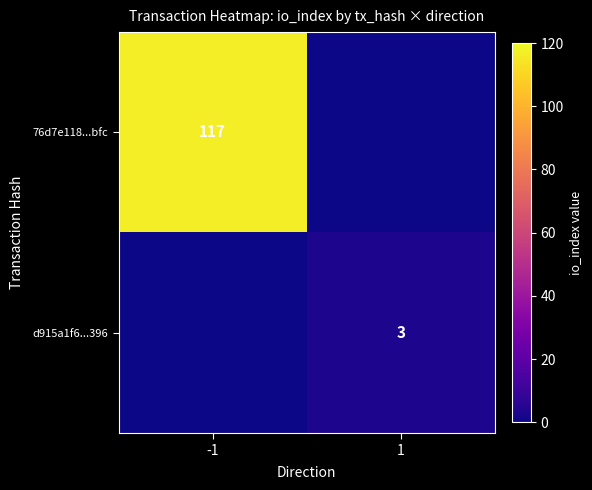

At how many categories does at least one series exceed 64?

1